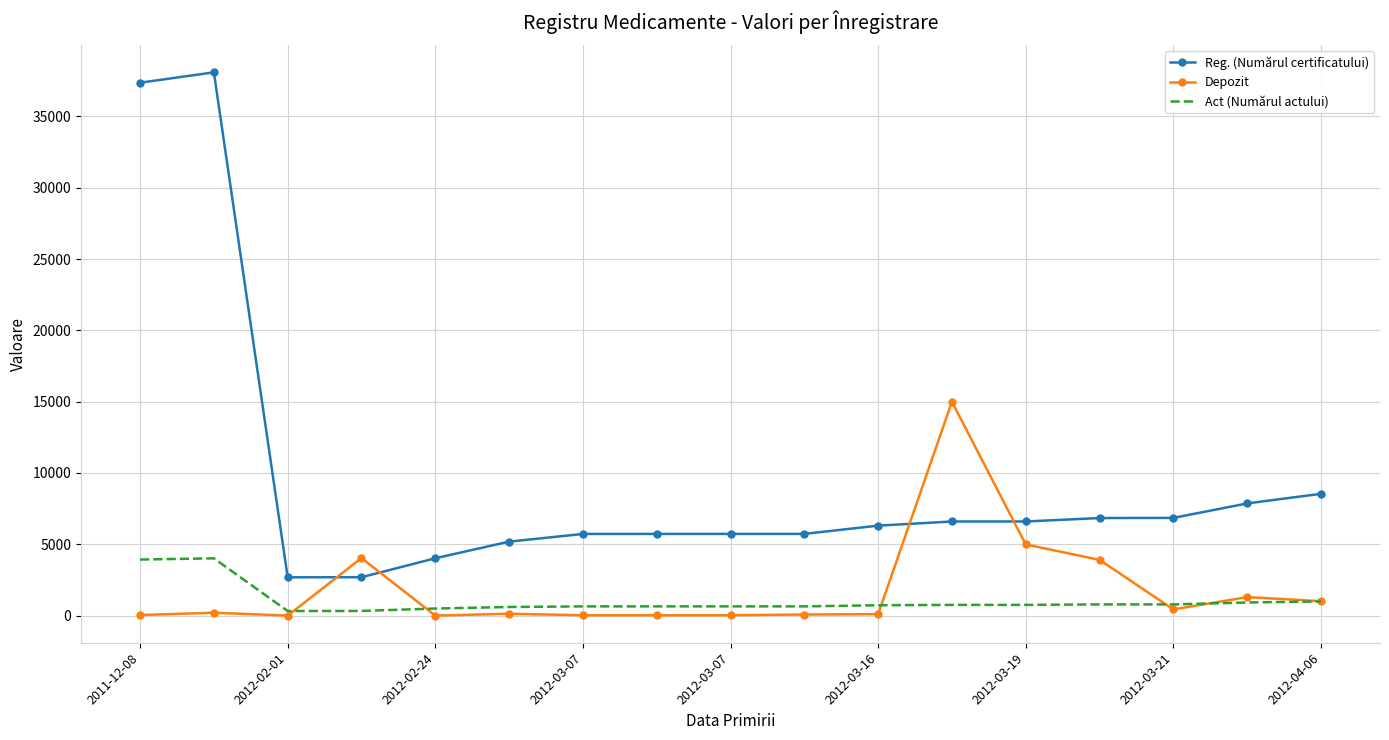

Rank the series by their maximum value, from lowest to highest.

Act (Numărul actului), Depozit, Reg. (Numărul certificatului)